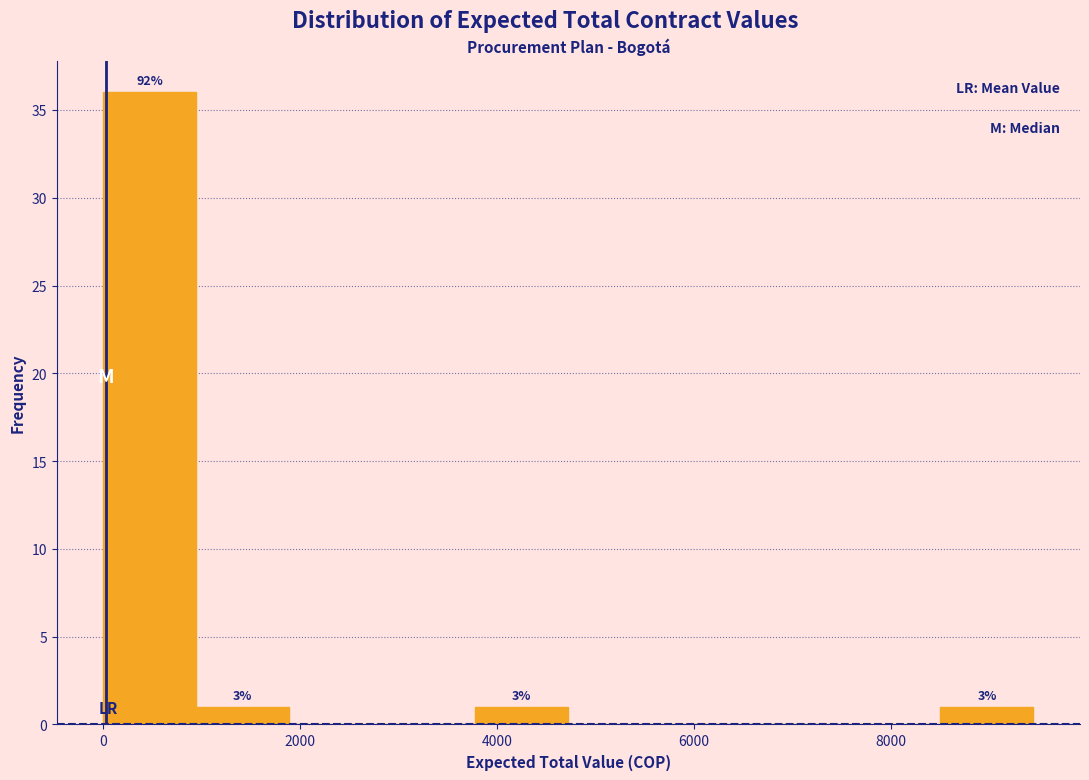

Which range on the x-axis has the tallest bar?

0 to 1000